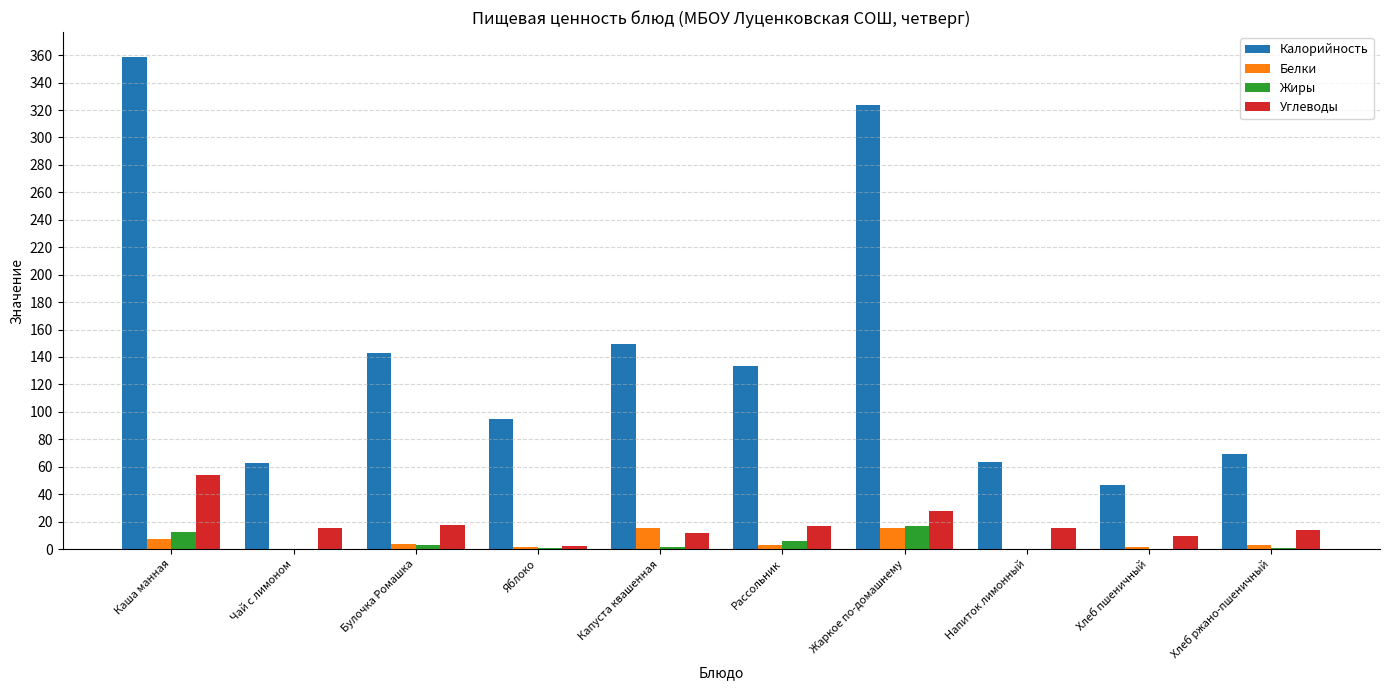

The value of Углеводы at Жаркое по-домашнему is 28.1. True or false?

True